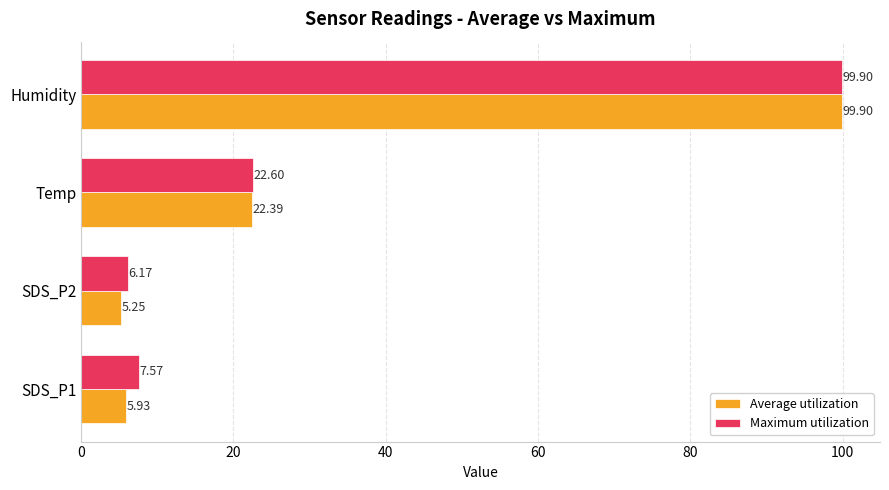

Rank the categories by Maximum utilization value from lowest to highest.

SDS_P2, SDS_P1, Temp, Humidity